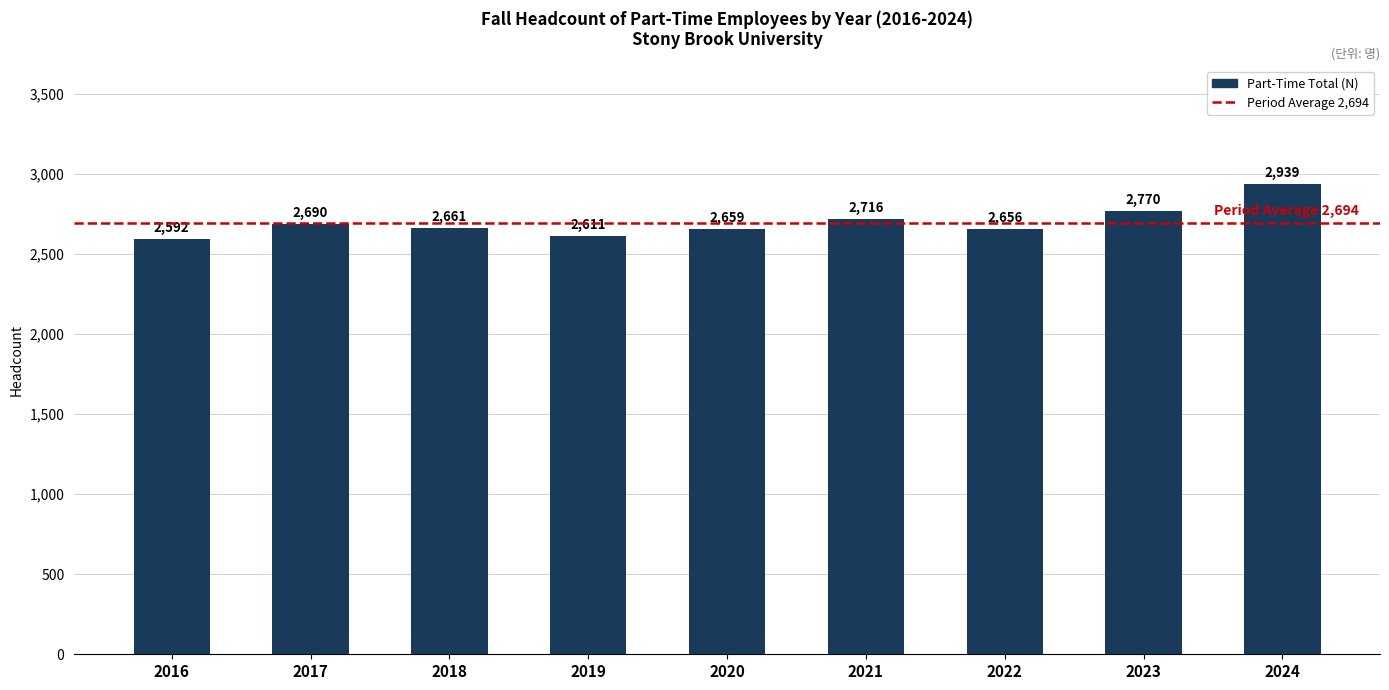

Reading left to right, list all the values displayed in this chart.

2016=2592	2017=2690	2018=2661	2019=2611	2020=2659	2021=2716	2022=2656	2023=2770	2024=2939